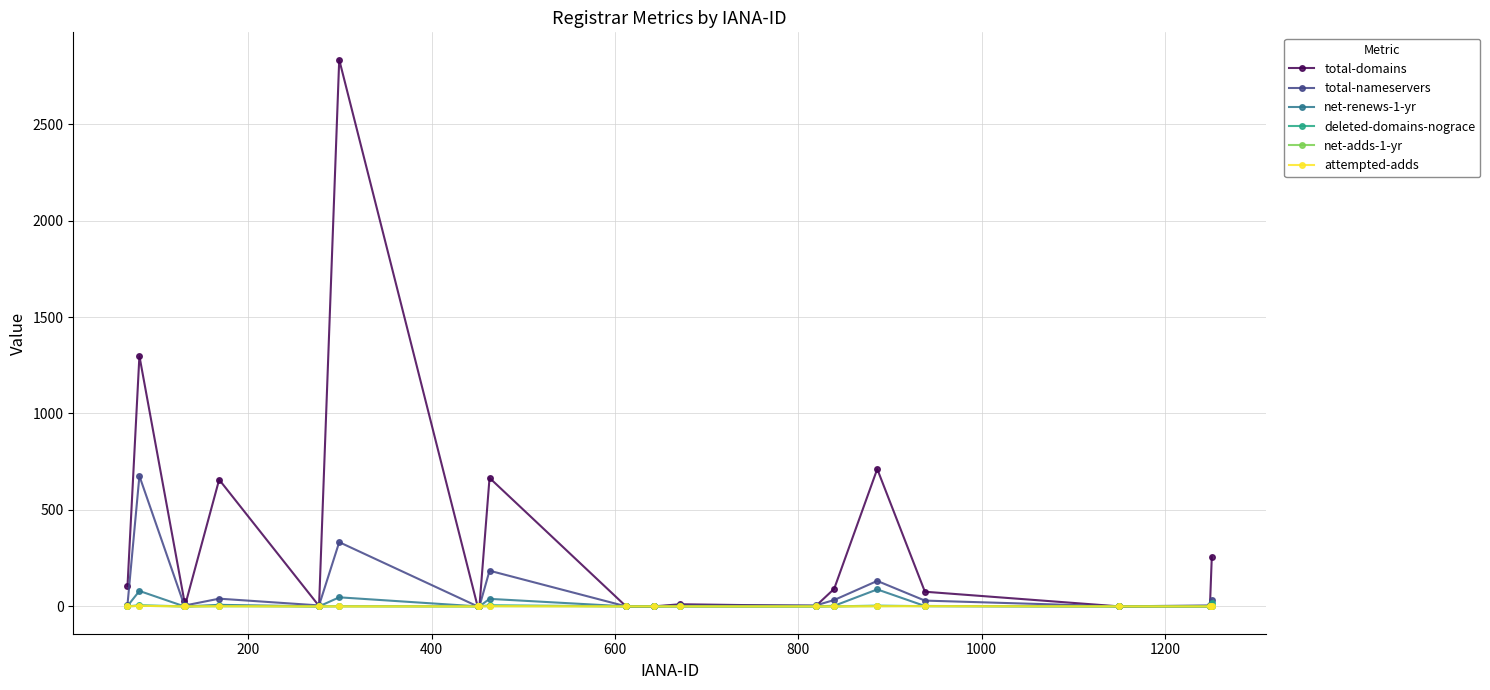

What is the greatest value displayed?

2834